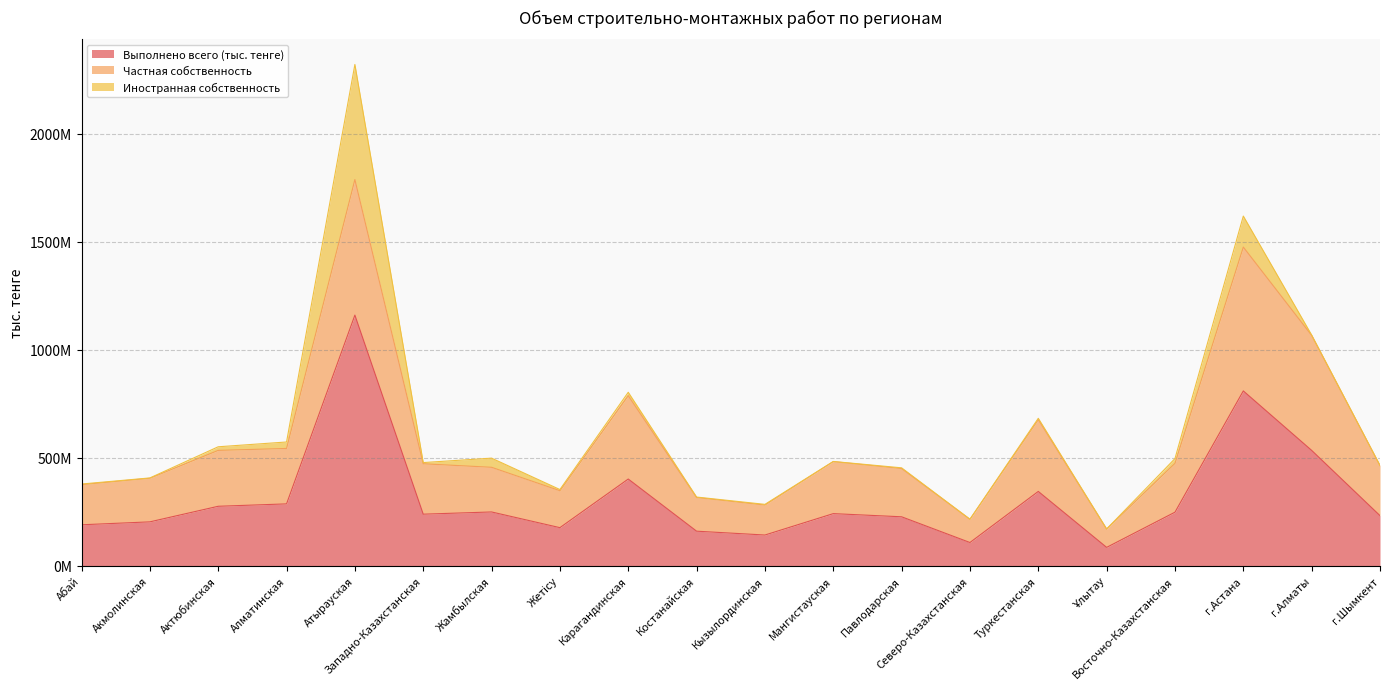

What is the value of the Частная собственность point at the 9th from the left?

385646230